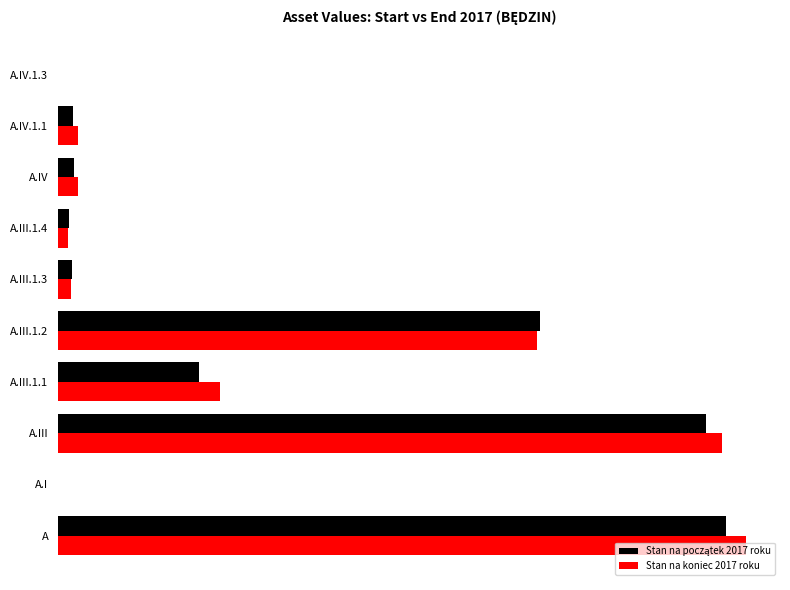

List the series in order of their peak value, lowest first.

Stan na początek 2017 roku, Stan na koniec 2017 roku